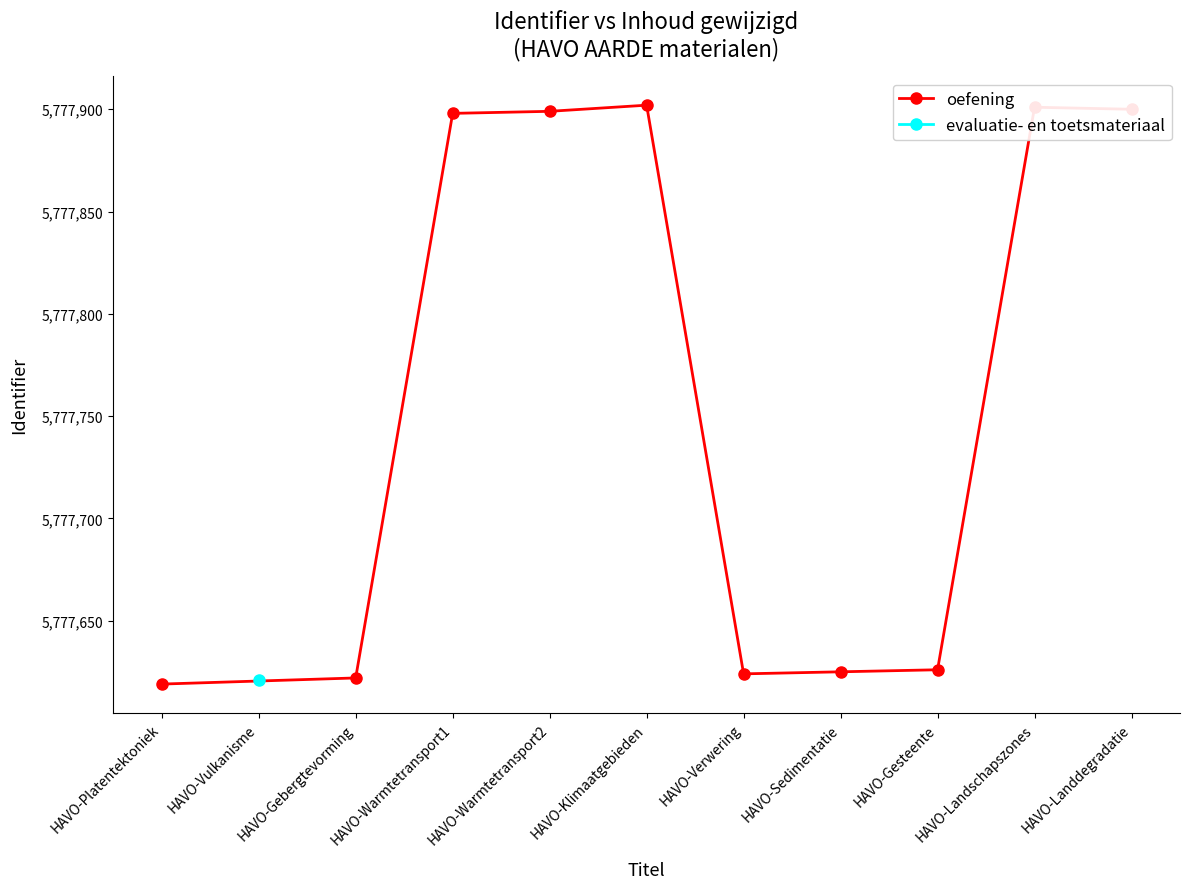

What is the lowest value of the oefening series?

5777619